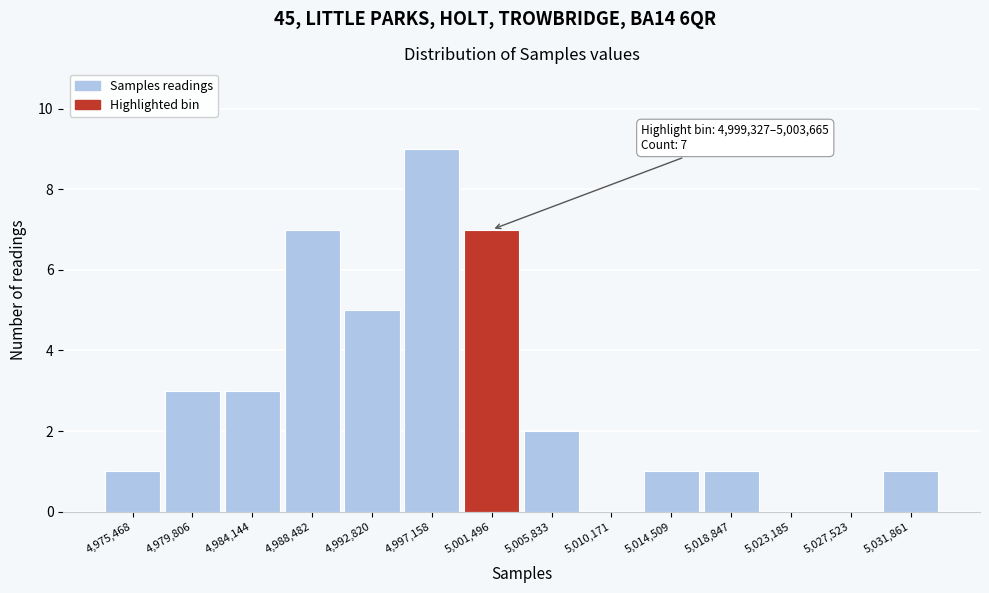

Over which range of the x-axis is the bar tallest?

4995000 to 4999500